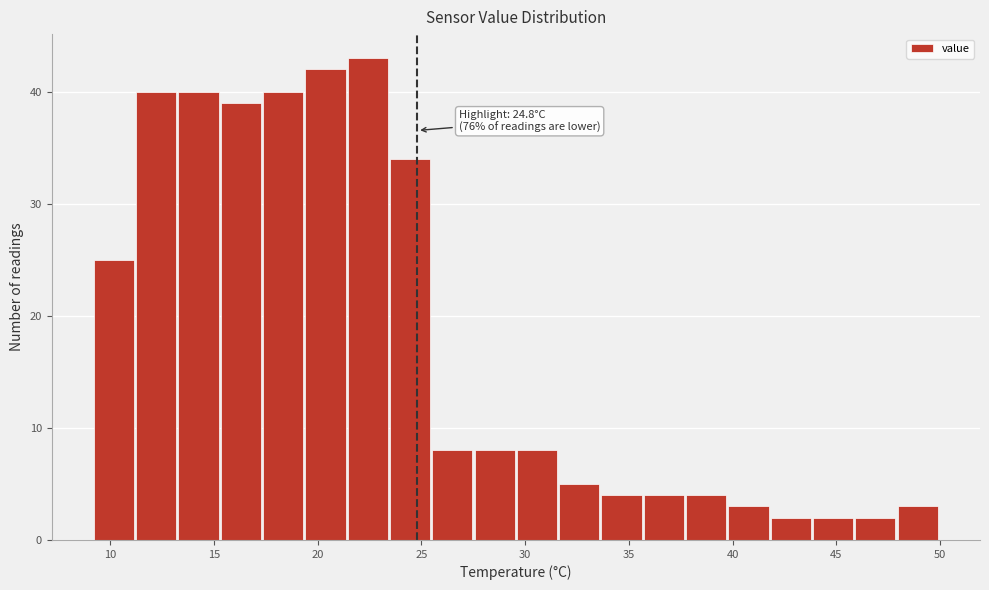

Which range on the x-axis has the tallest bar?

21.5 to 23.5